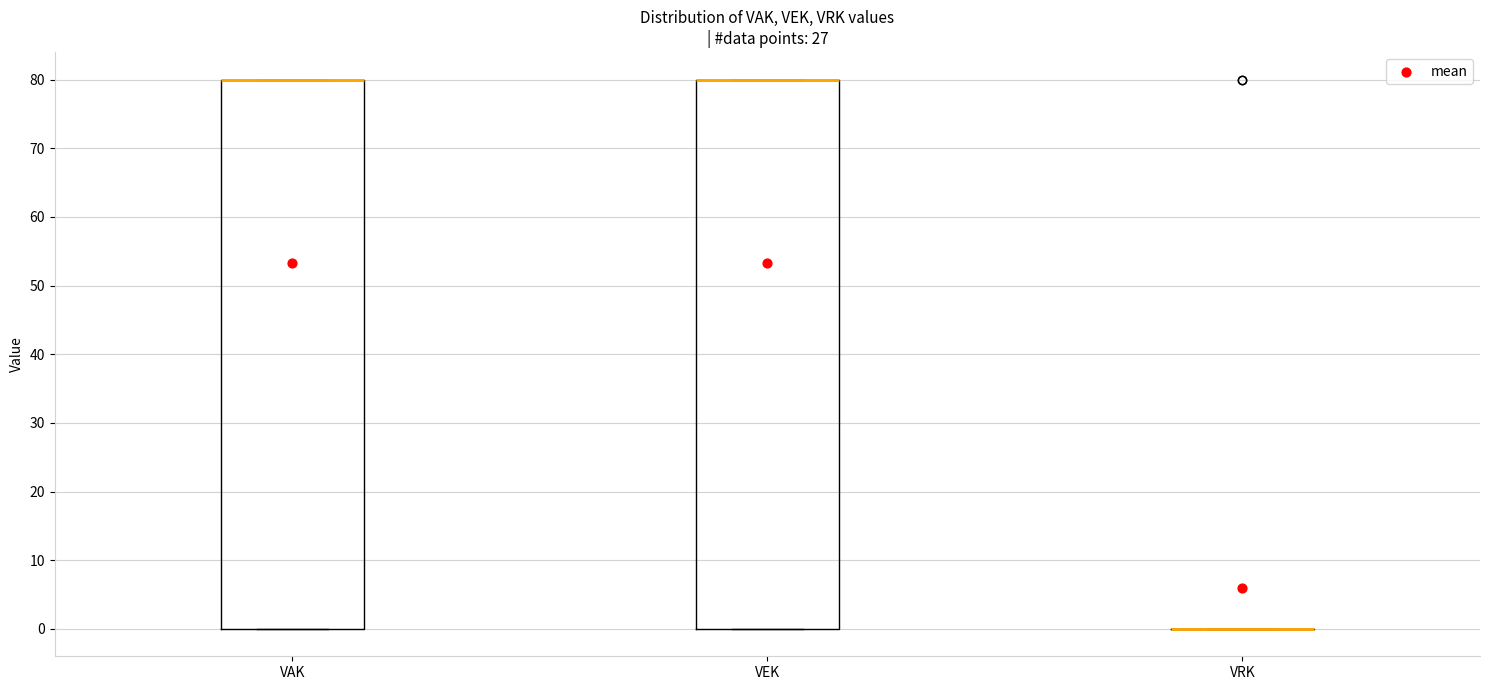

Reading left to right, transcribe this box plot: for each box, give where its median line is, the range the box spans, and where its two whiskers end, as read against the y-axis. The values are not printed on the chart, so give them approximately, as read against the axis.

VAK: median 80 (drawn on the box's upper edge), box 0 to 80, whiskers 0 to 80
VEK: median 80 (drawn on the box's upper edge), box 0 to 80, whiskers 0 to 80
VRK: box collapsed to a line at 0, whiskers 0 to 0